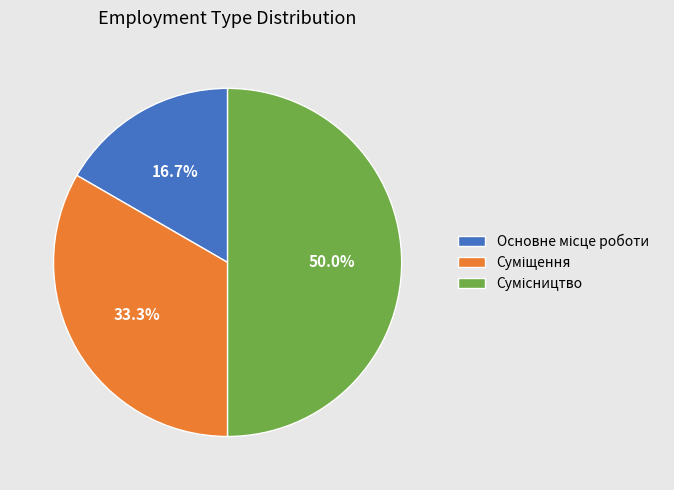

How many segments does this pie chart have?

3